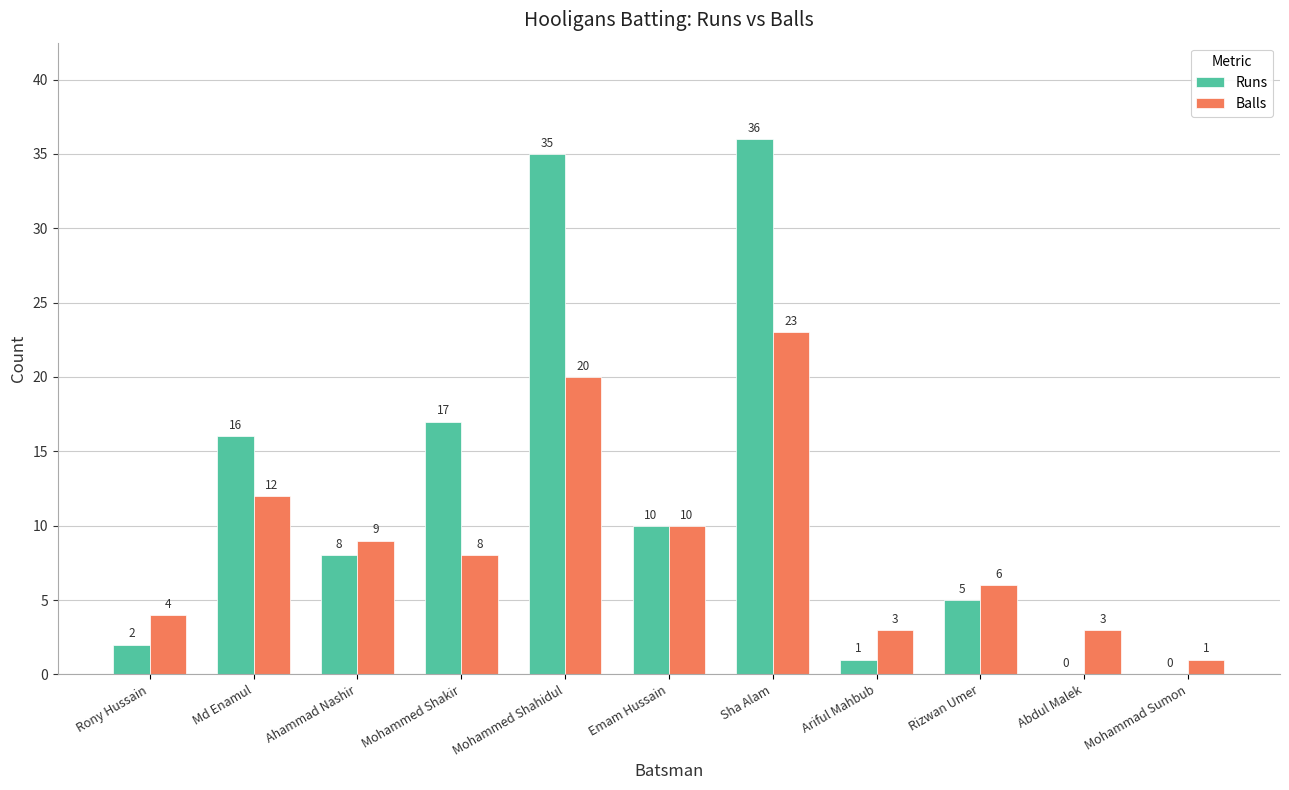

At which label does Runs first exceed 8?

Md Enamul